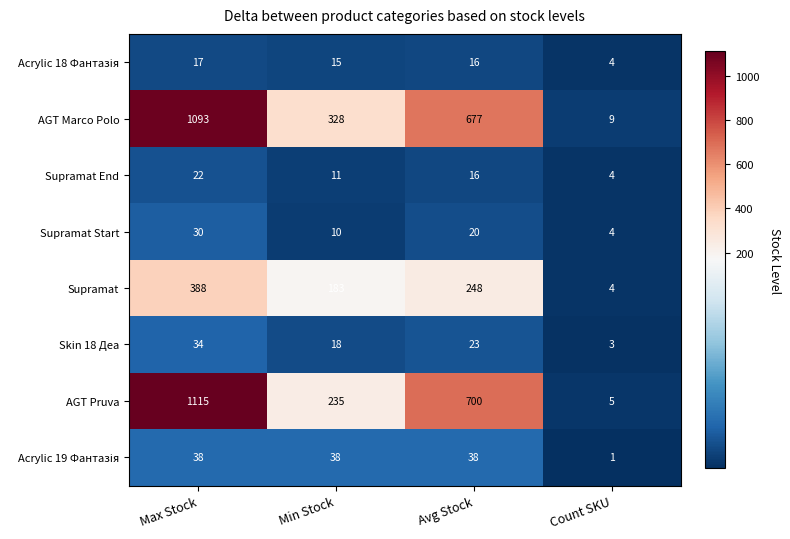

What is the spread (max minus min) of values at Max Stock?

1098